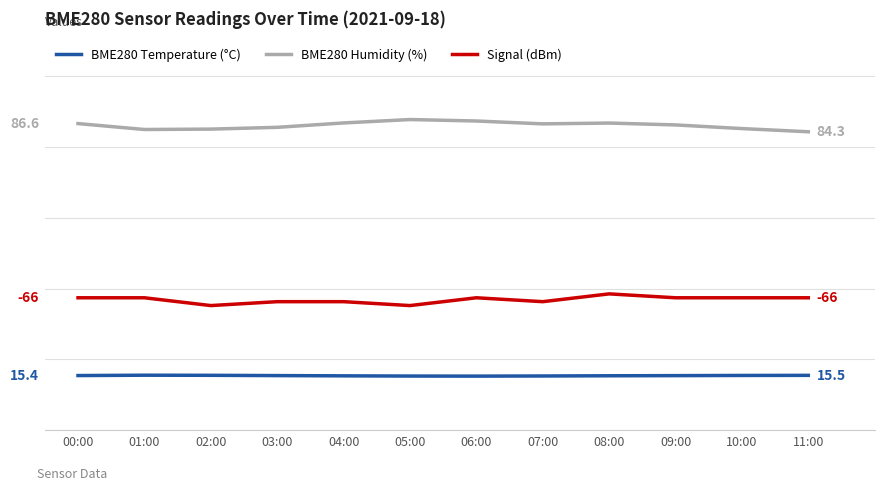

What is the label of the 6th point from the left?

05:00